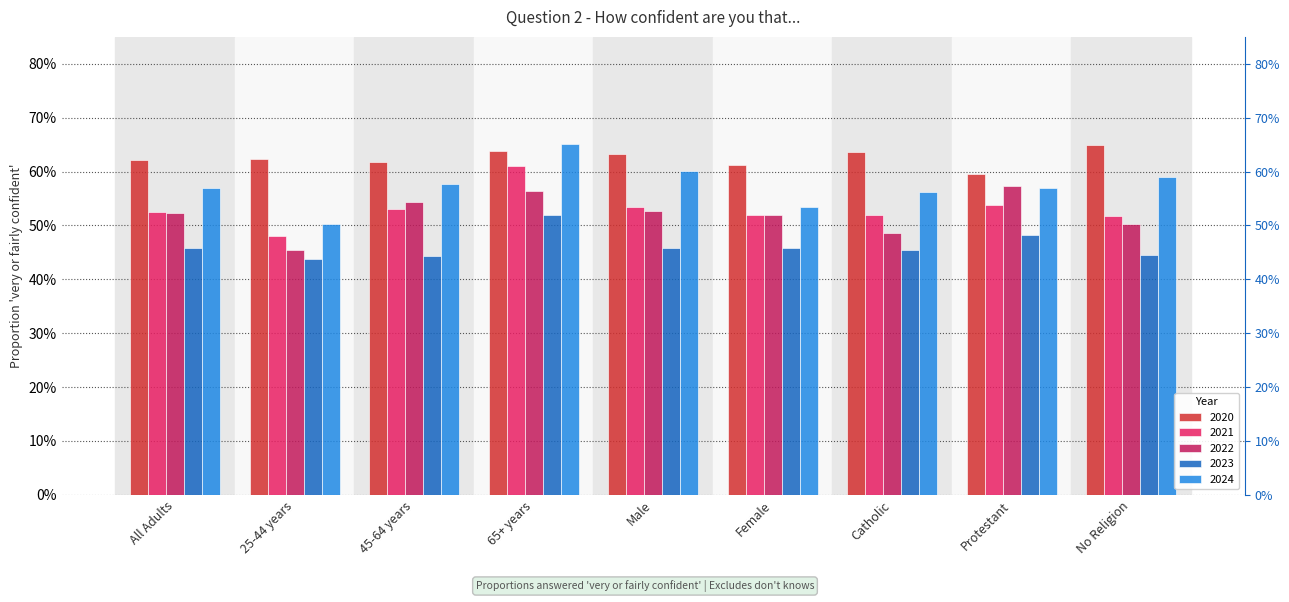

At which label is 2023 closest to 0?

25-44 years